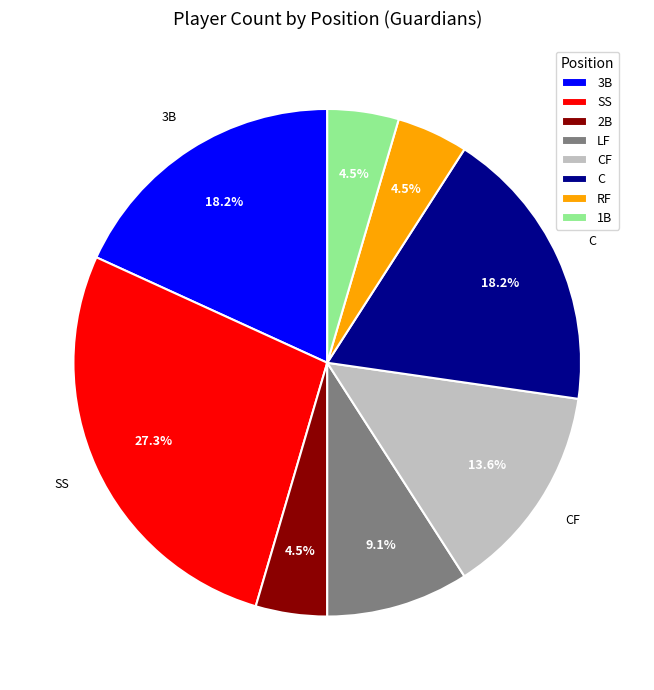

To the nearest percent, what is the average slice percentage?

12%